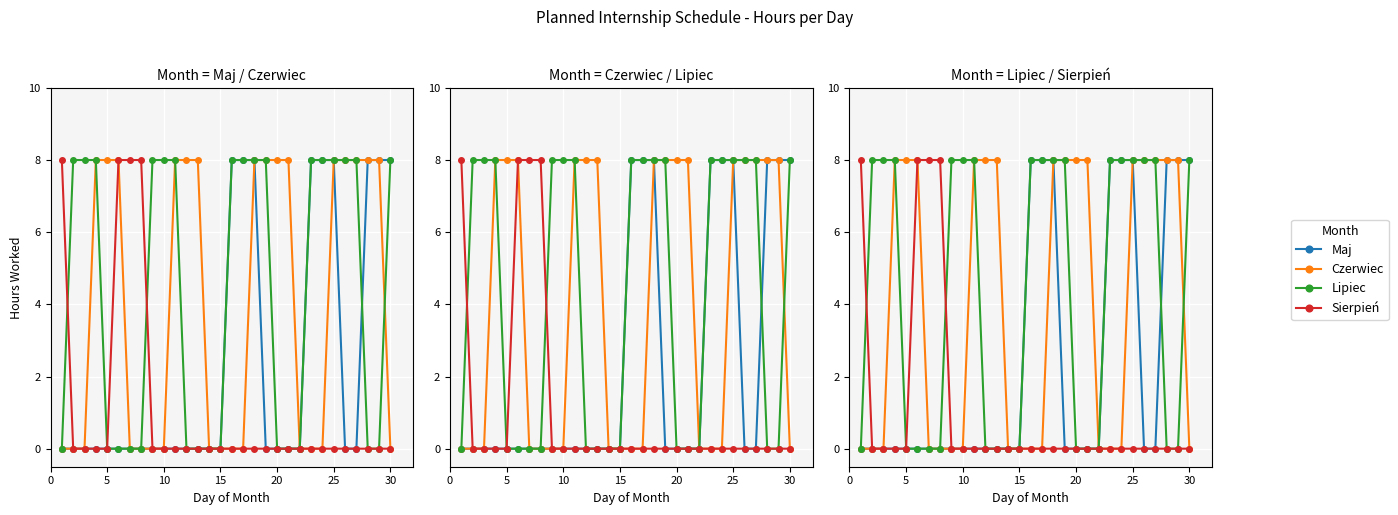

The value of Sierpień at 18 is -4. True or false?

False